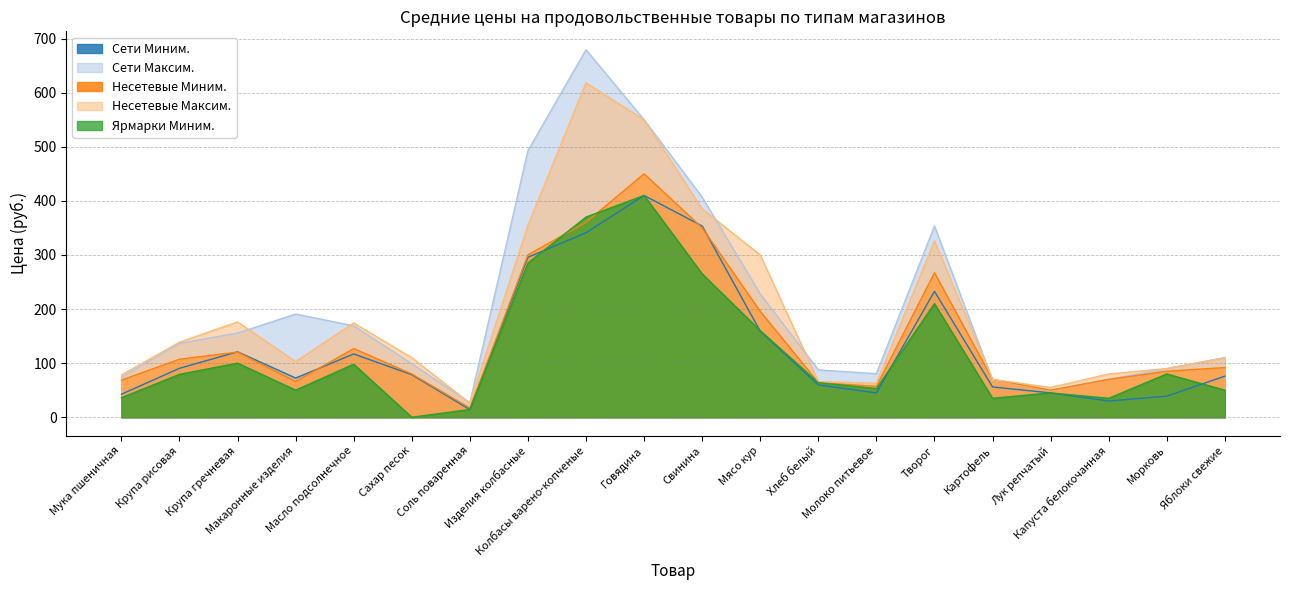

Between Говядина and Творог, which series saw the biggest shift?

Несетевые Максим.